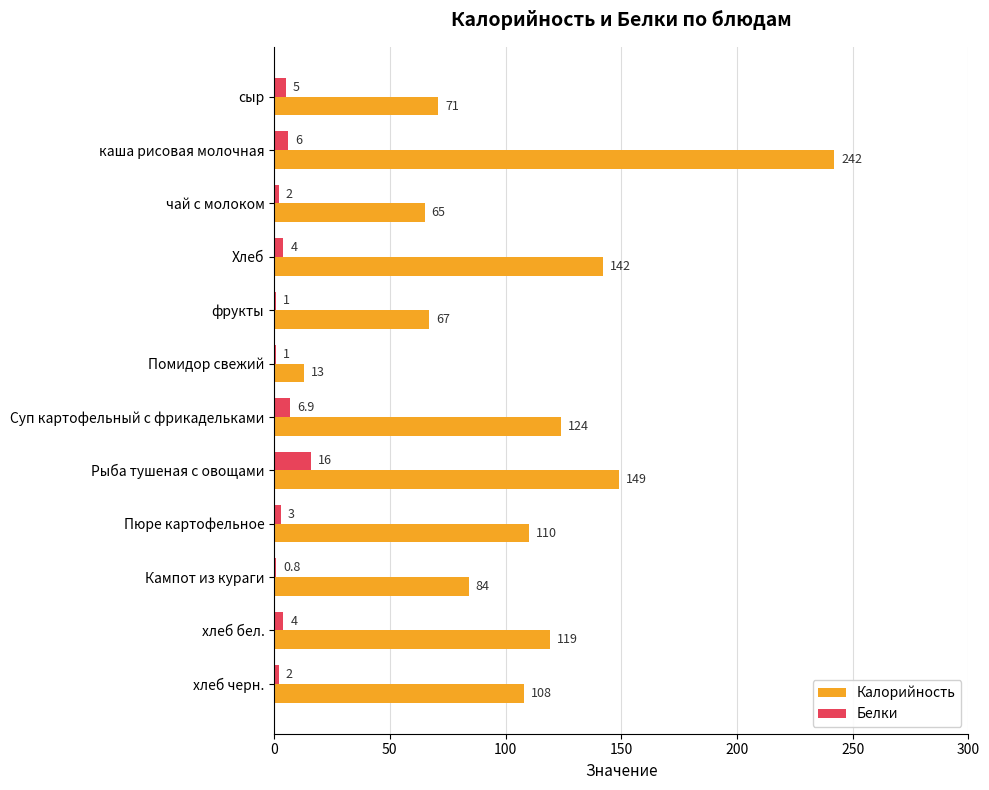

The Белки series shows 2.0 at хлеб черн.. True or false?

True